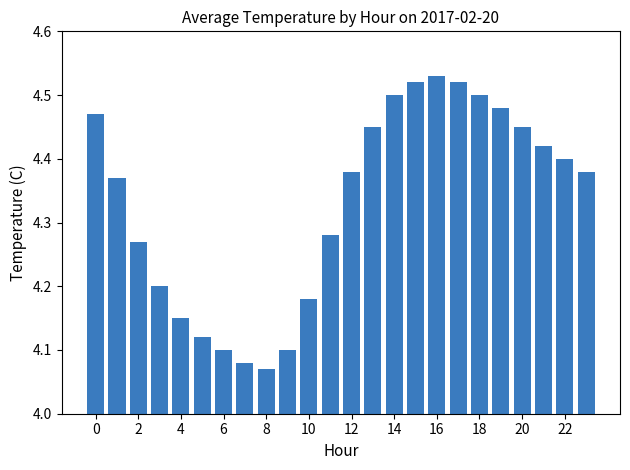

What is the difference between the maximum and minimum values?

0.5